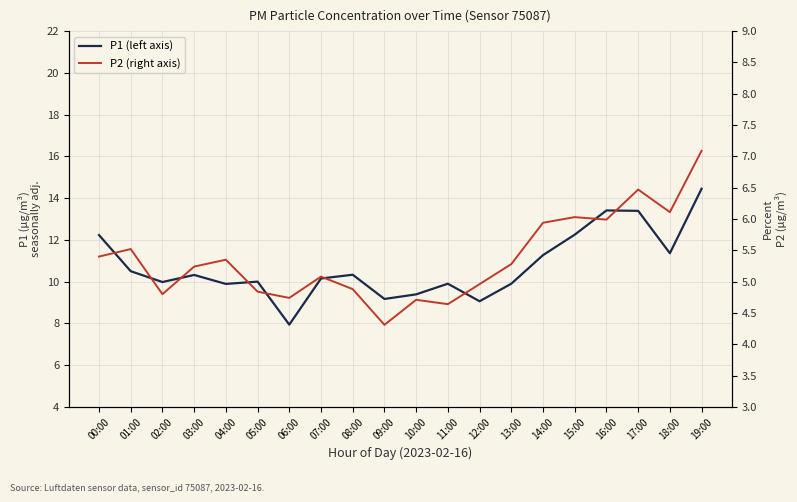

Does the chart display data point markers on the line(s)?

No